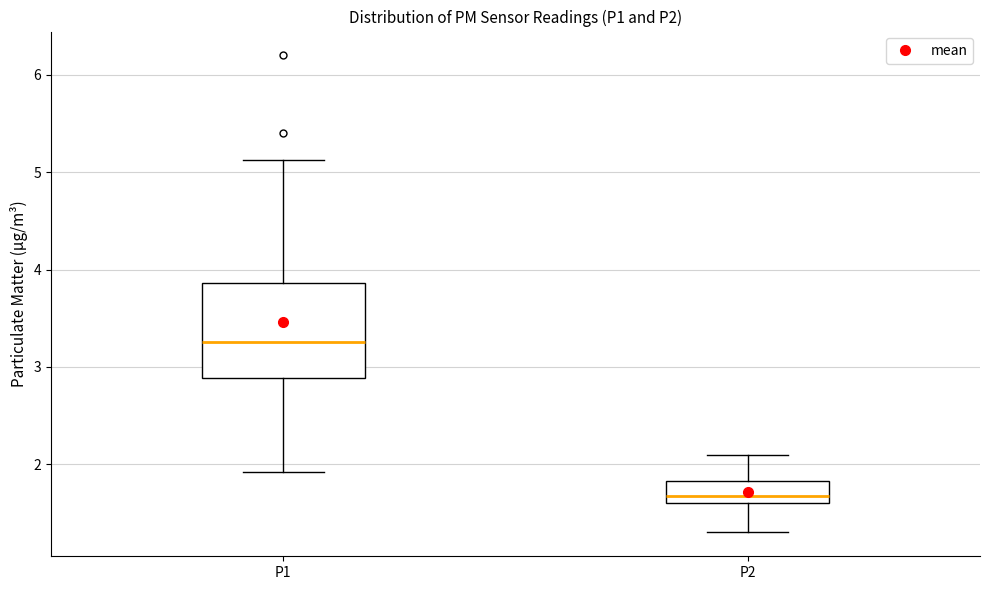

Which box is the tallest, from its lower edge to its upper edge?

P1